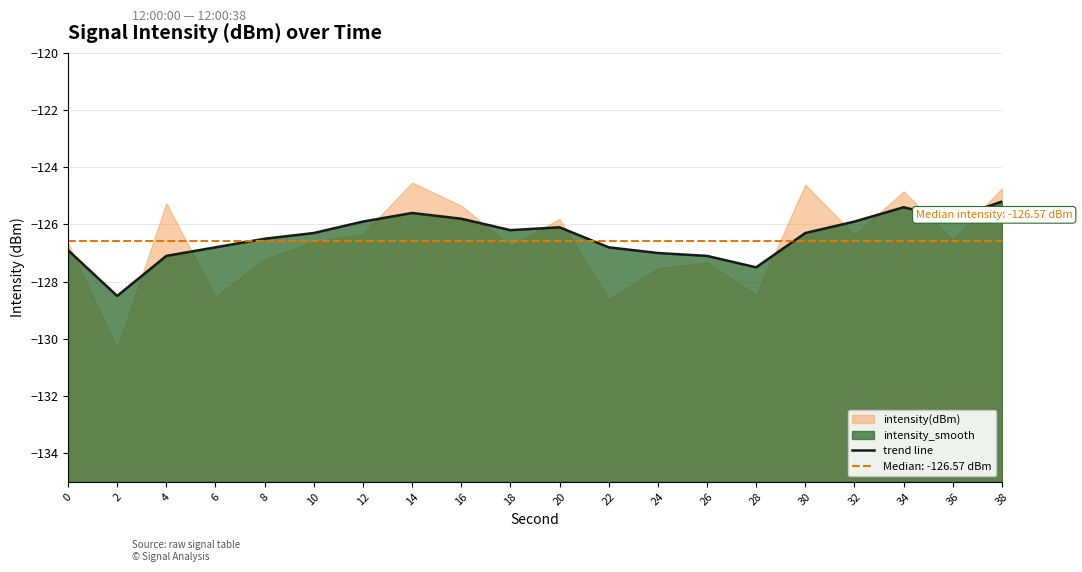

True or false: the data shows -126.1 at 20.

True